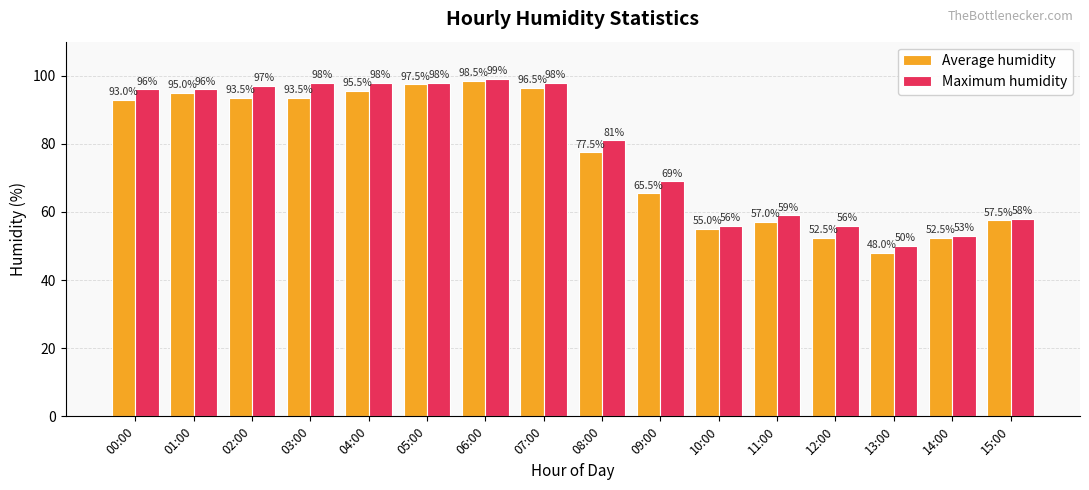

Reading left to right, what are all the values shown in this chart?

Average humidity: 93.0	95.0	93.5	93.5	95.5	97.5	98.5	96.5	77.5	65.5	55.0	57.0	52.5	48.0	52.5	57.5
Maximum humidity: 96.0	96.0	97.0	98.0	98.0	98.0	99.0	98.0	81.0	69.0	56.0	59.0	56.0	50.0	53.0	58.0